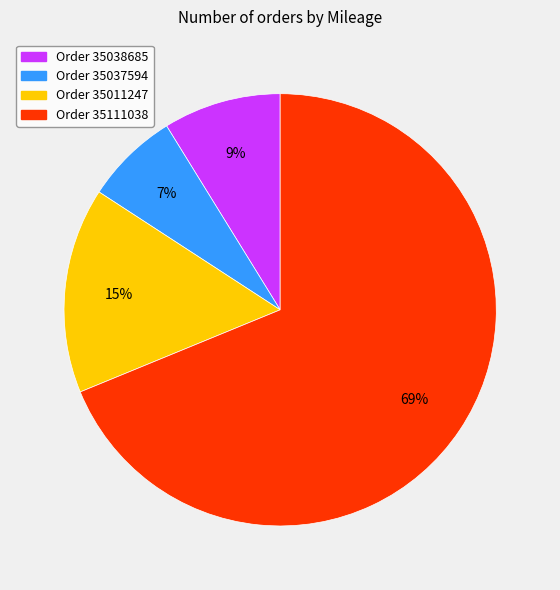

To the nearest percent, what is the difference between the largest and smallest slice percentages?

62%